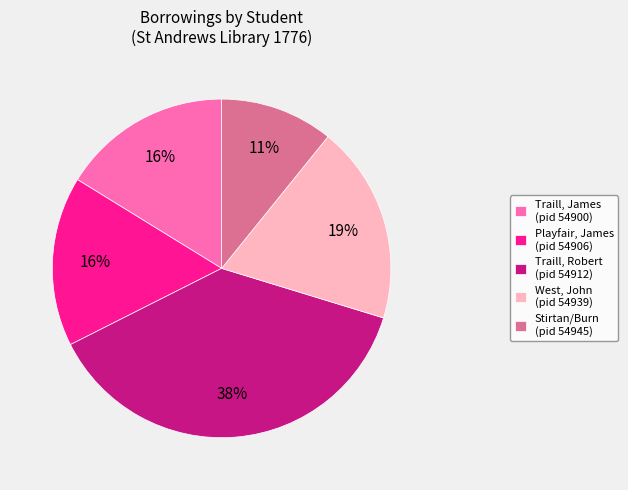

Is the sum of West, John (pid 54939) and Traill, James (pid 54900) greater than half?

No